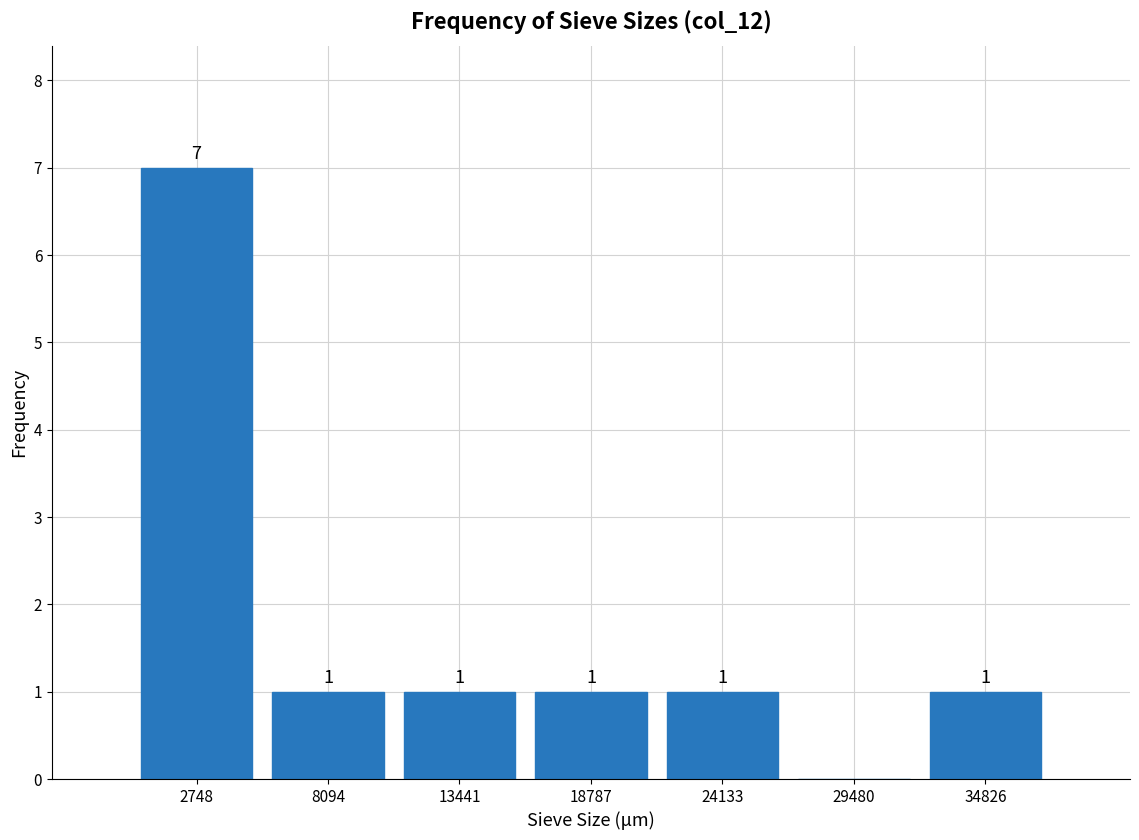

Over which range of the x-axis is the bar tallest?

0 to 5000